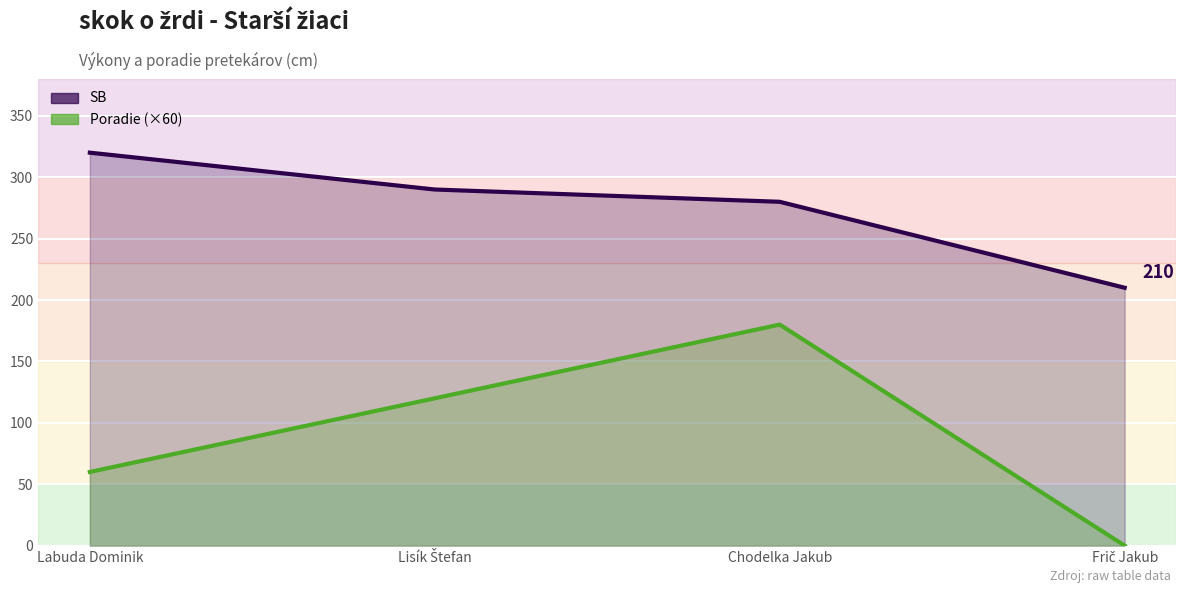

Count the number of data series in this chart.

2